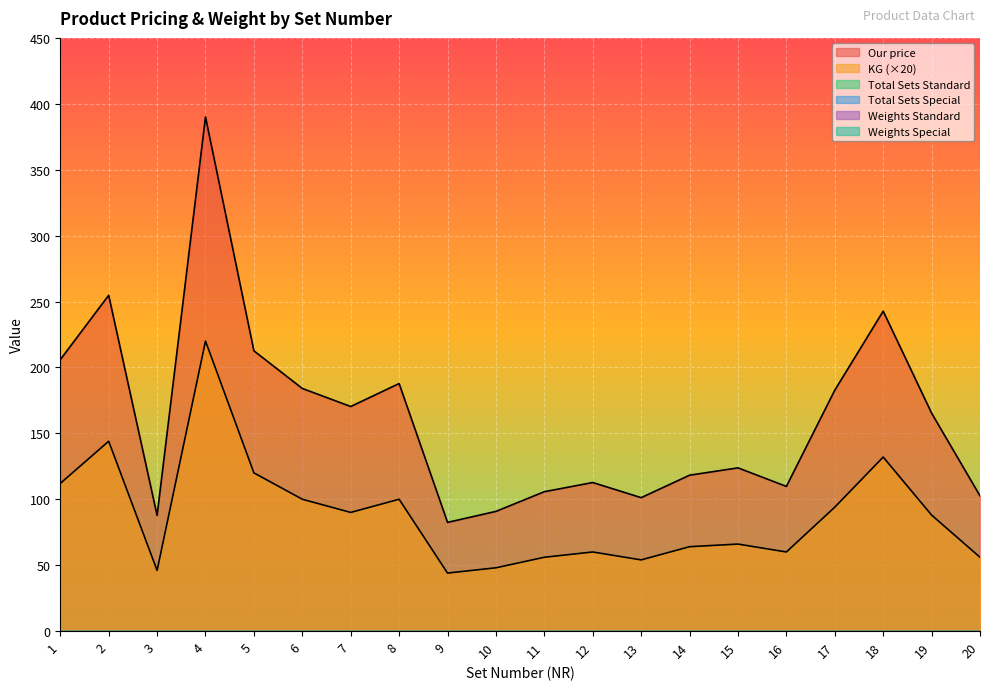

What are all the series names shown in the legend?

Total Sets Special Colors, KG, Weights Standard Colors, Total Sets Standard Colors, Weights Special Colors, Our price